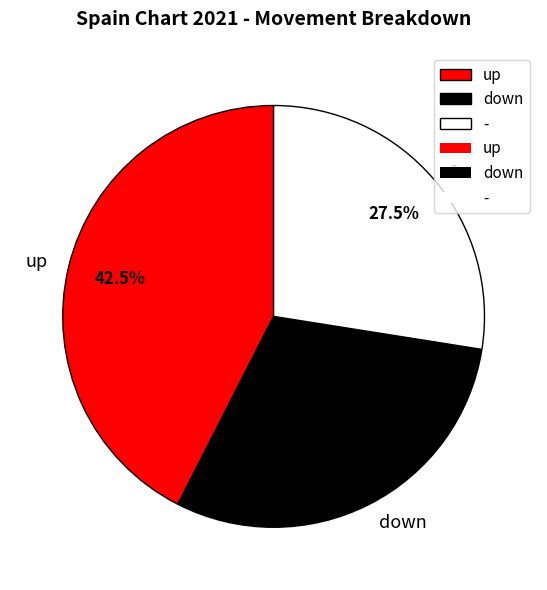

Do - and down together represent more than half of the pie?

Yes